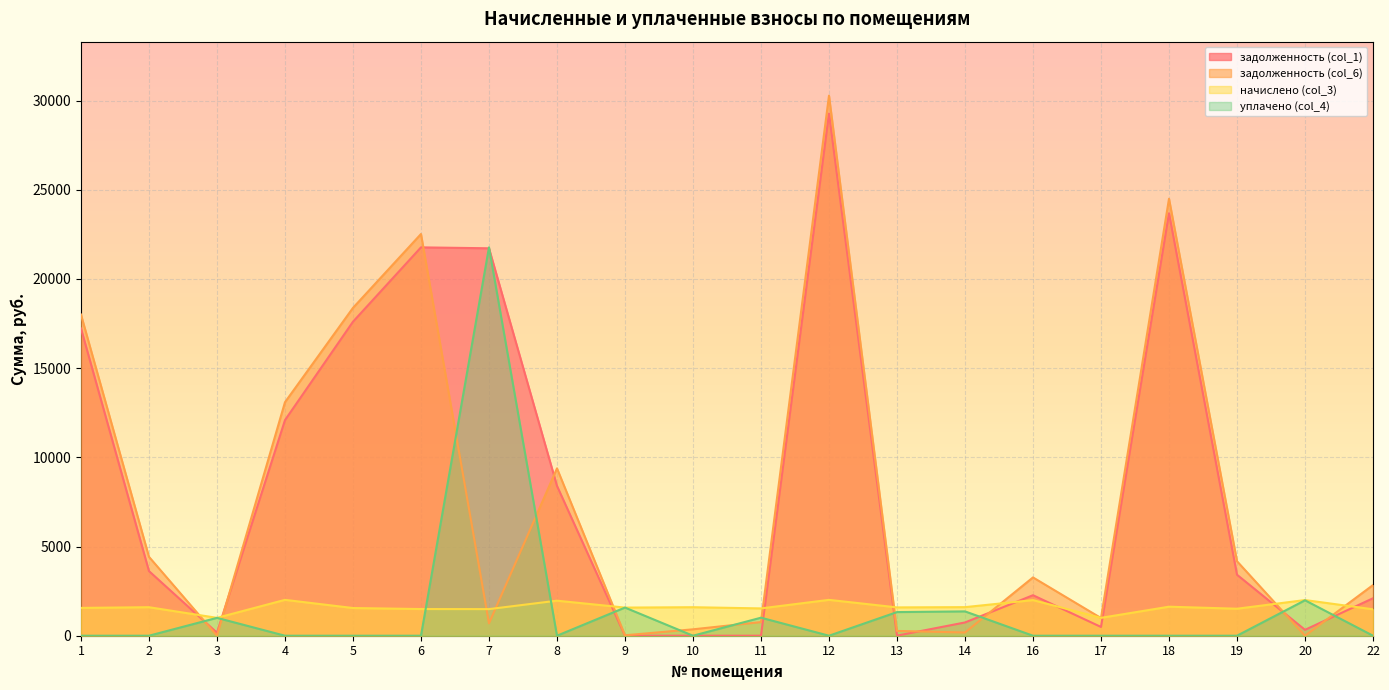

Which has a higher value, 17 or 12?

12